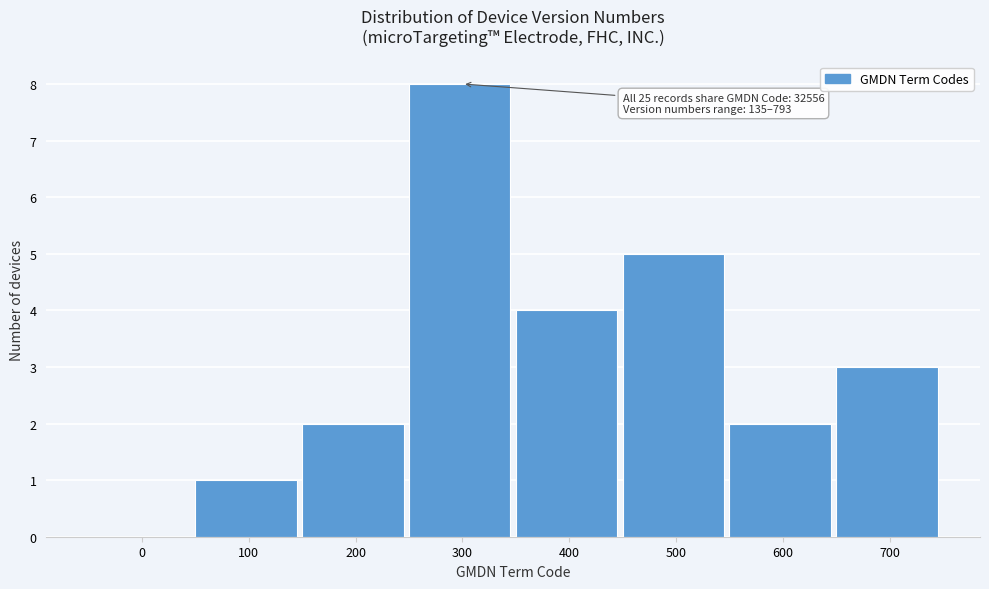

Reading left to right, list all the values displayed in this chart.

0=0	100=1	200=2	300=8	400=4	500=5	600=2	700=3